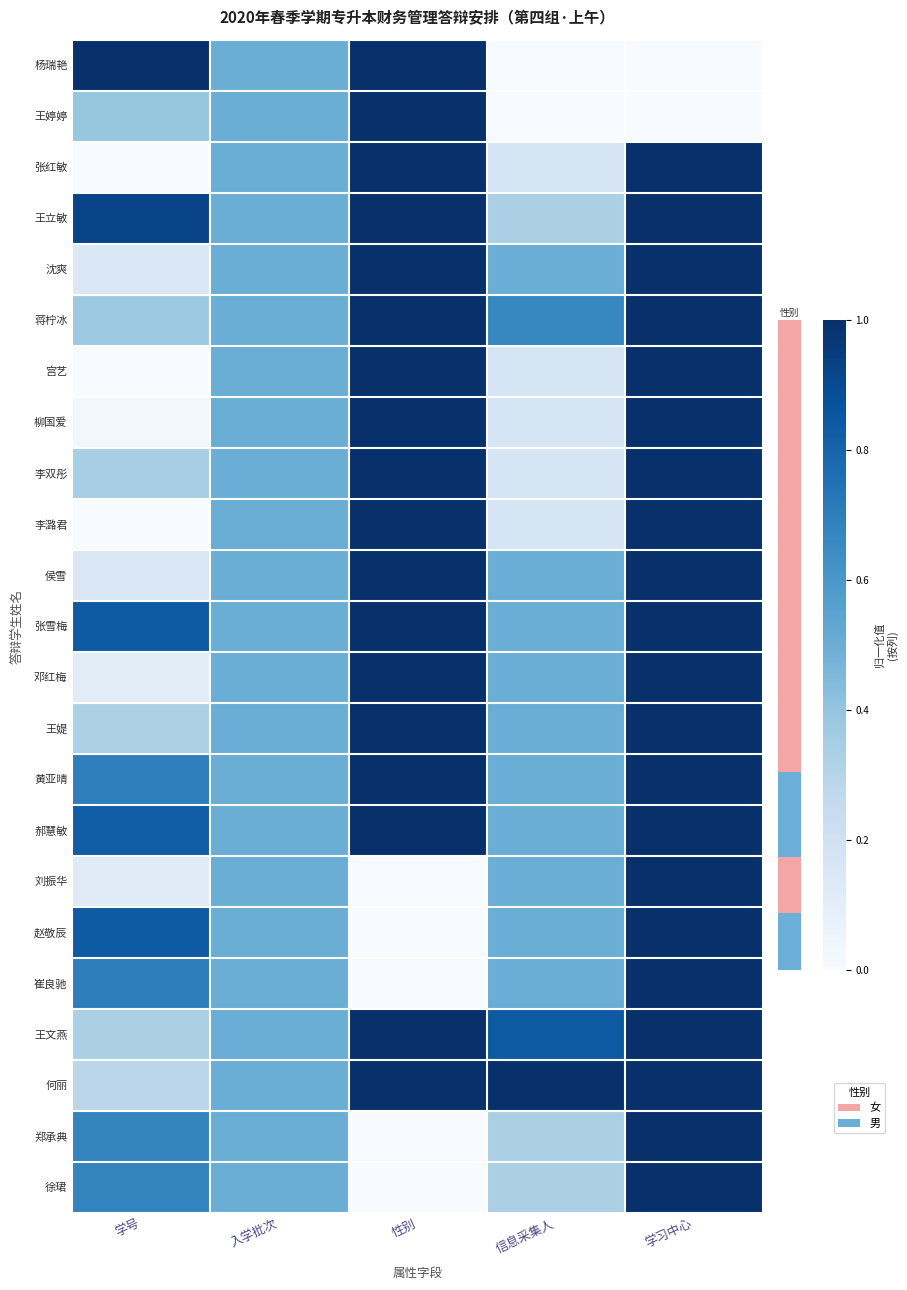

What is the total value across all series at 信息采集人?

9.3